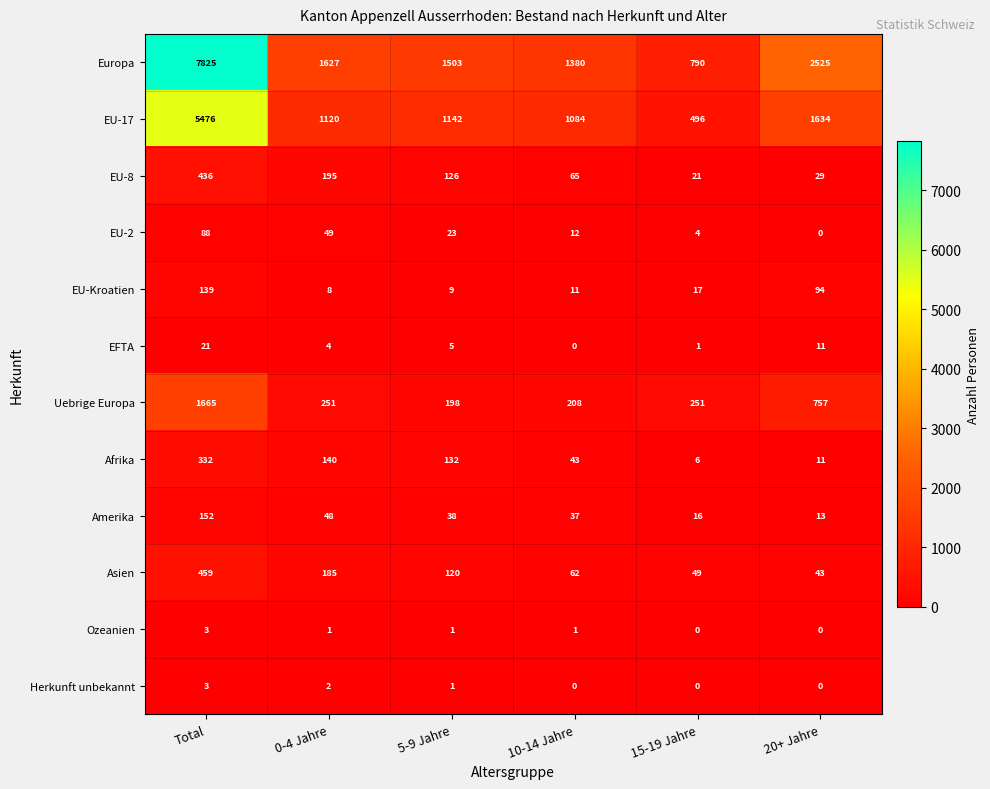

Rank the categories by EU-17 value from highest to lowest.

Total, 20+ Jahre, 5-9 Jahre, 0-4 Jahre, 10-14 Jahre, 15-19 Jahre